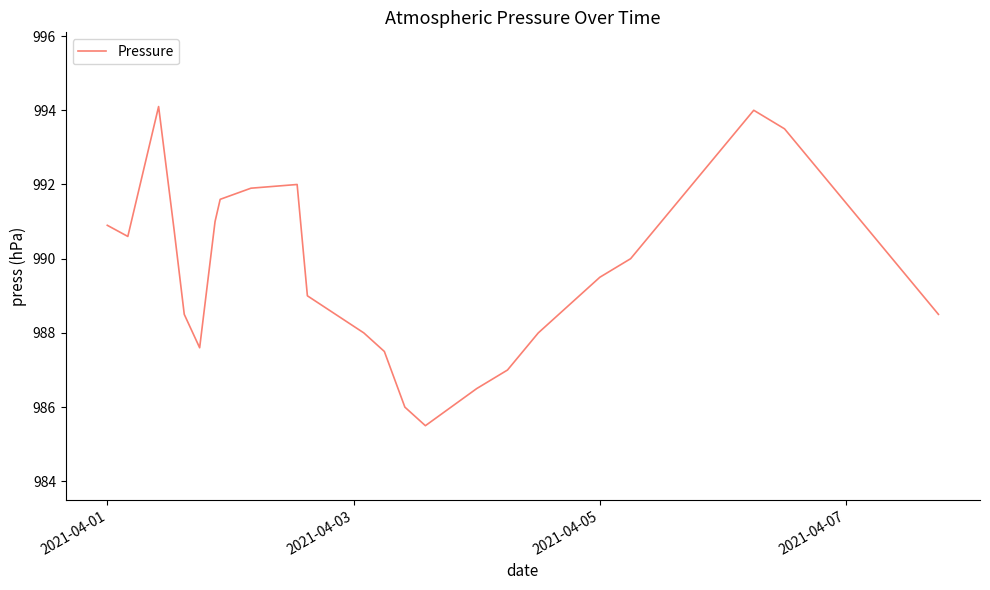

What is the minimum value shown in the chart?

985.5